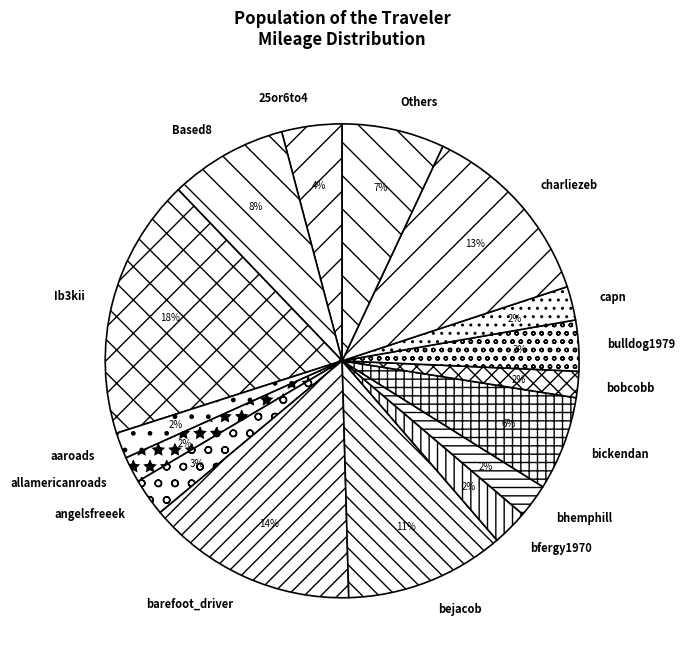

Which slice is the largest?

Ib3kii